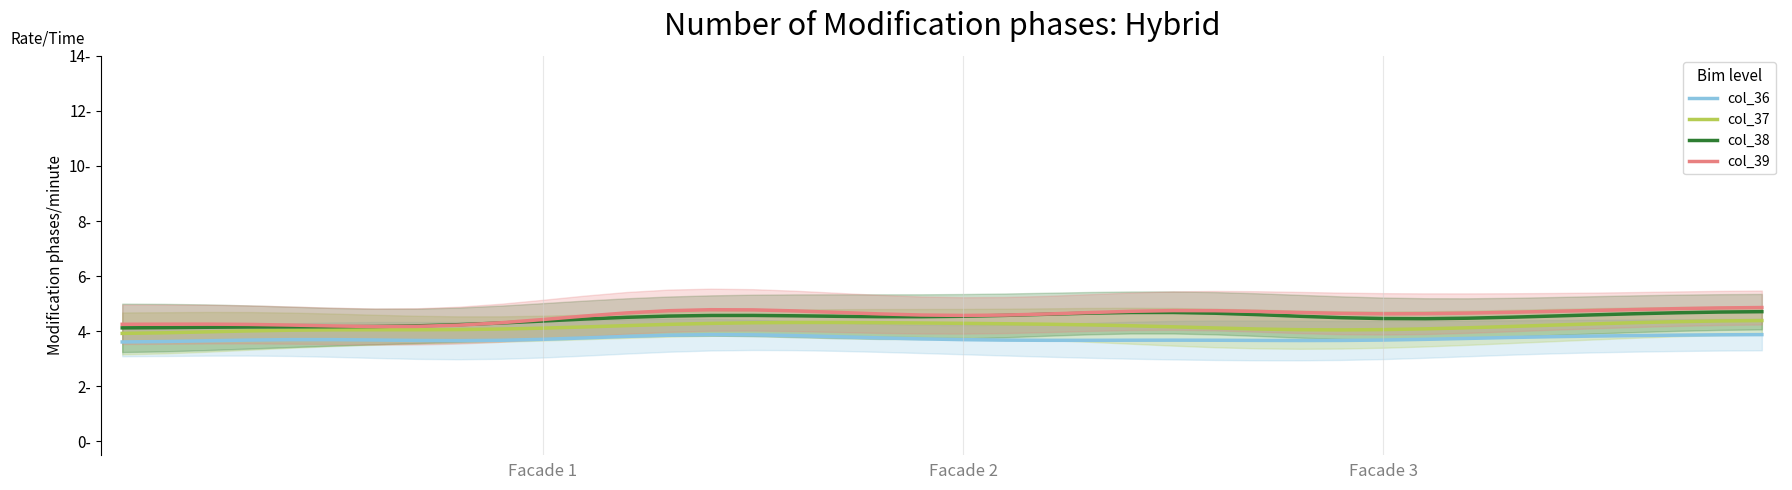

Count the col_36 values in the range 3 to 4.

40